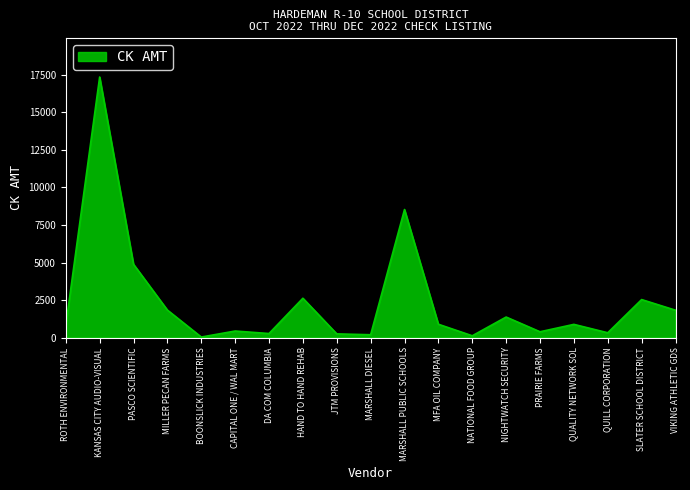

At which label does the data first exceed 880?

KANSAS CITY AUDIO-VISUAL